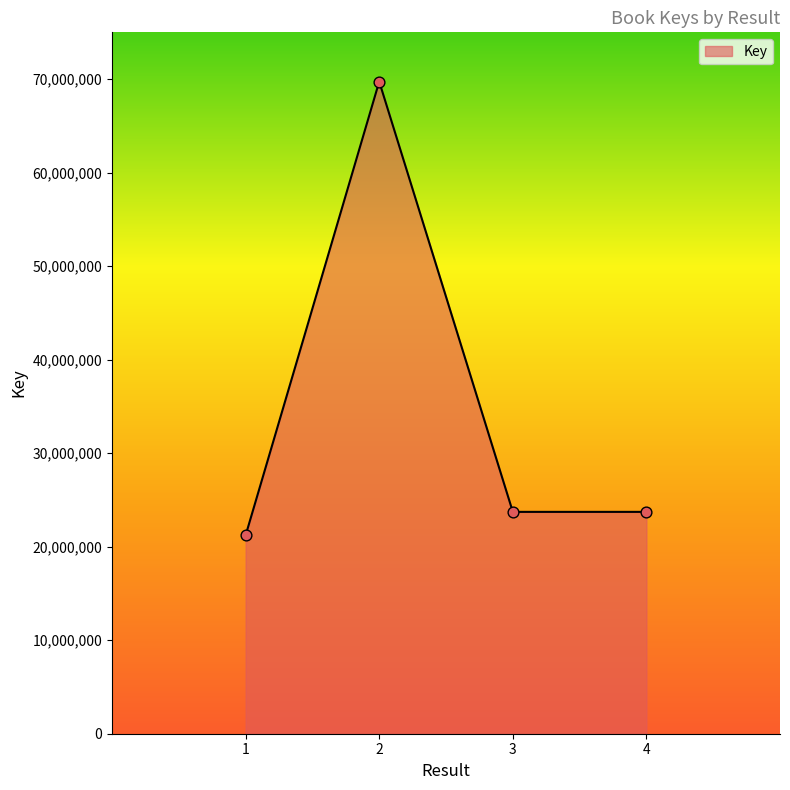

What is the ratio of the value at 3 to the value at 2?

0.3